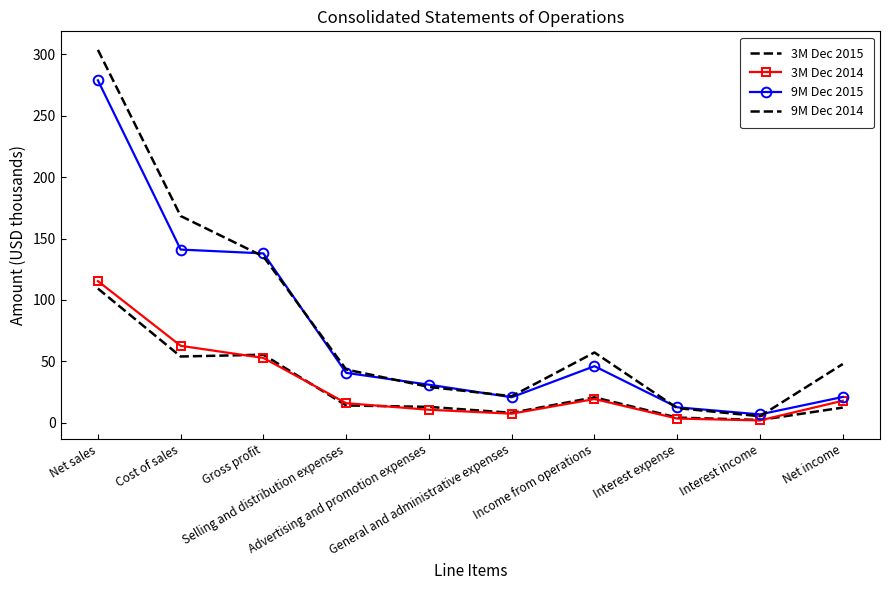

Where does the 3M Dec 2015 series first go above 14?

Net sales